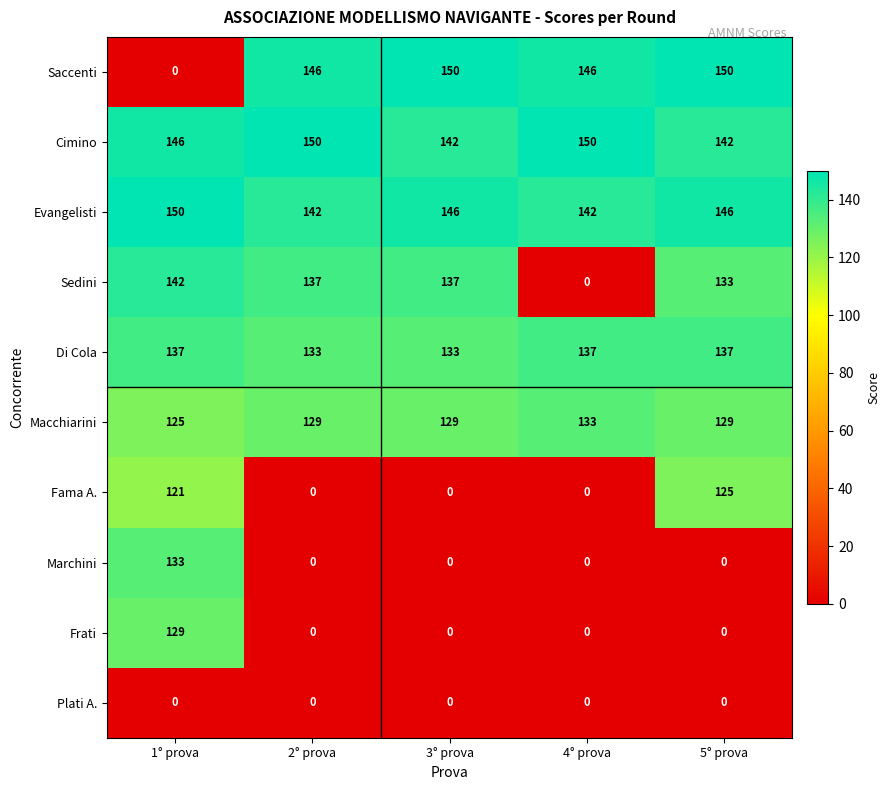

What is the spread (max minus min) of values at 5° prova?

150